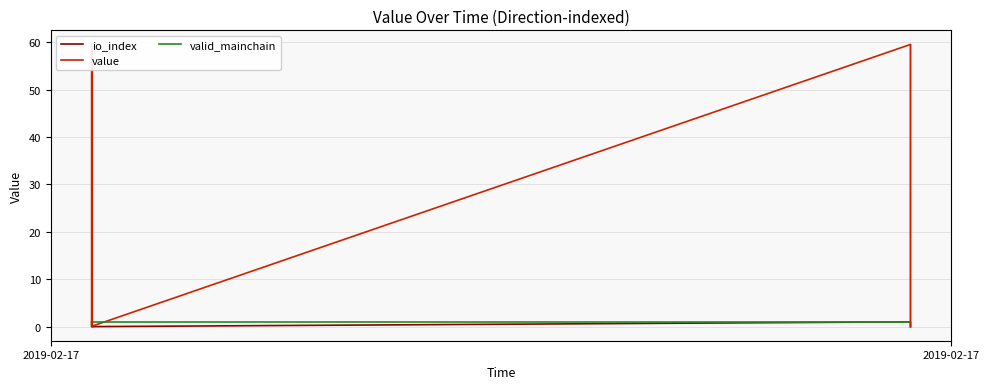

Which series changed the most between 2019-02-17 and 3?

value